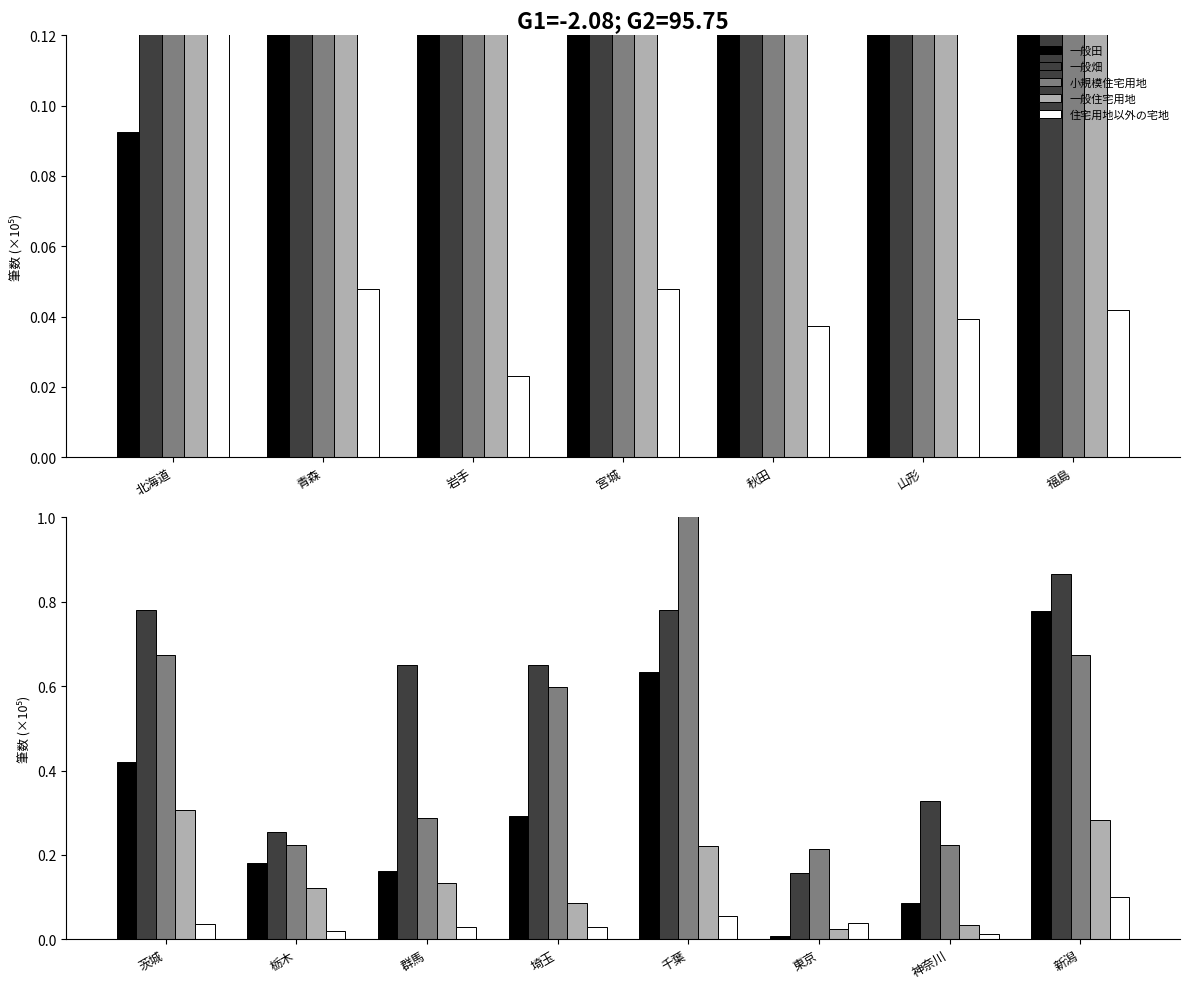

At which label is 一般畑 closest to 0?

東京